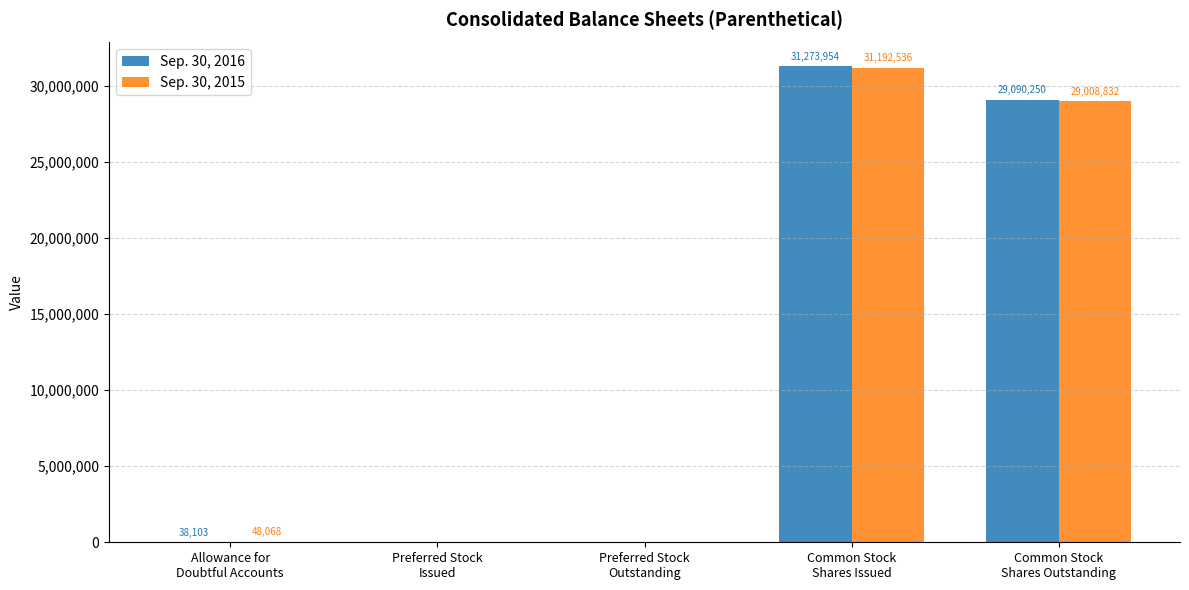

What is the total value across all series at Allowance for
Doubtful Accounts?

86171